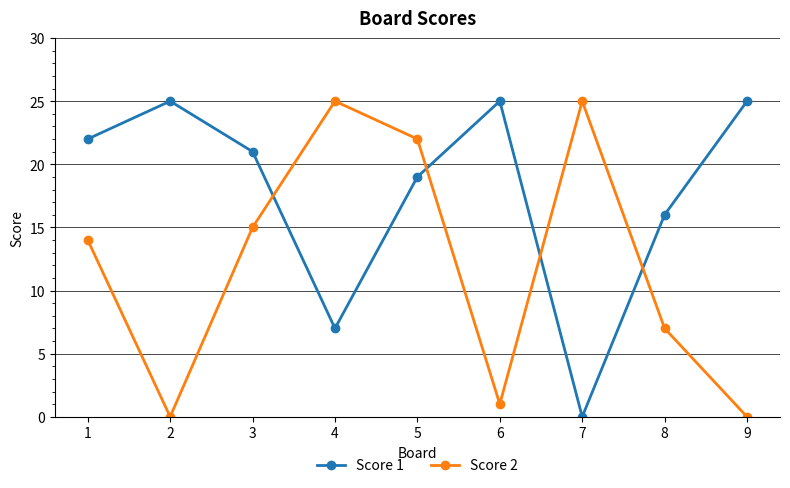

What is the value of the Score 2 point at the 8th from the left?

7